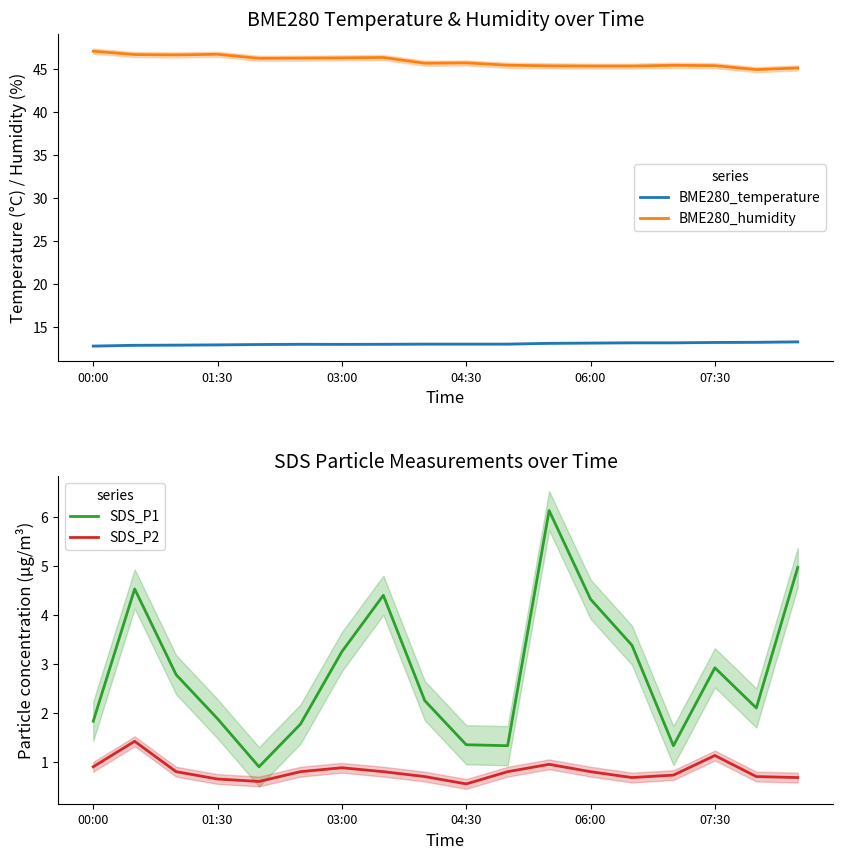

What is the difference between the maximum and minimum values in the BME280_humidity series?

2.1